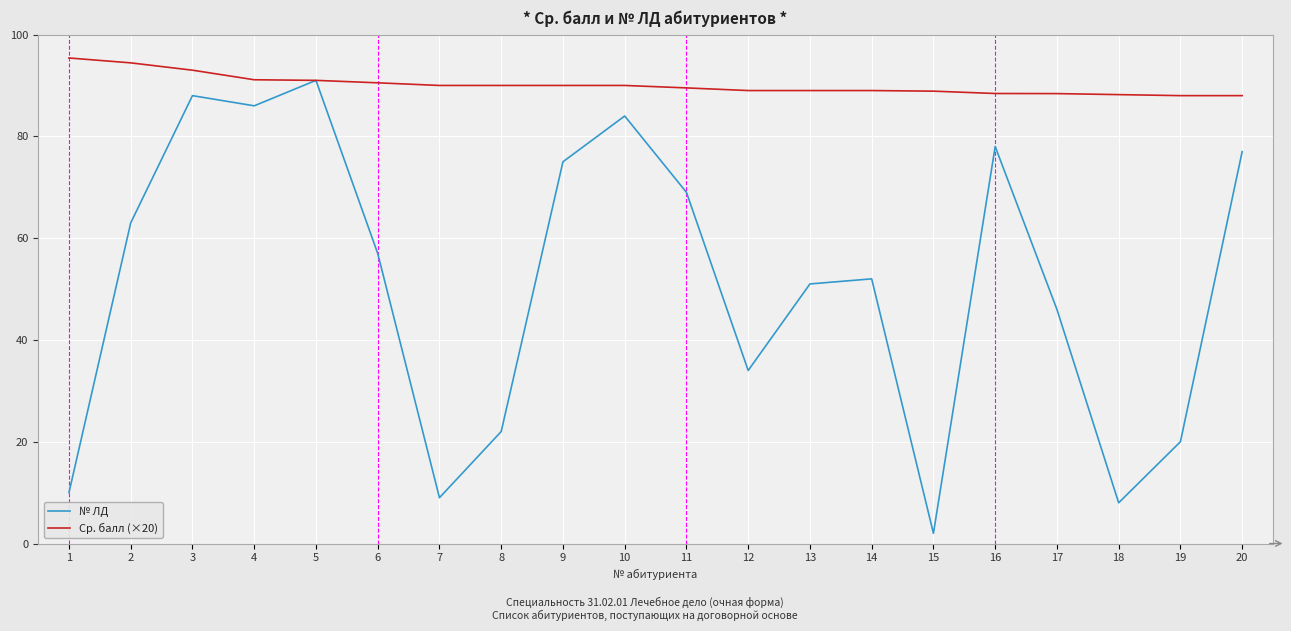

What is the greatest value displayed?

95.4